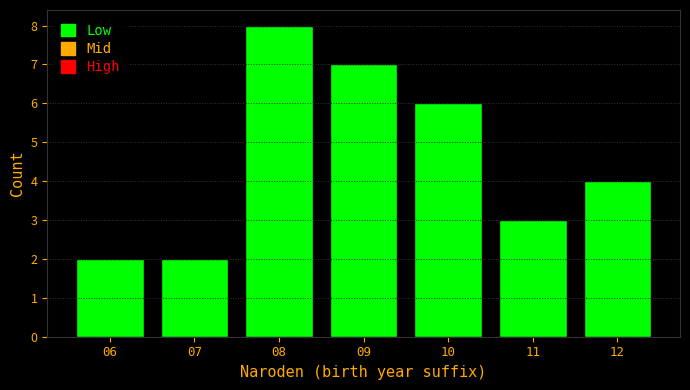

Reading left to right, extract all data points from this chart.

06=2	07=2	08=8	09=7	10=6	11=3	12=4